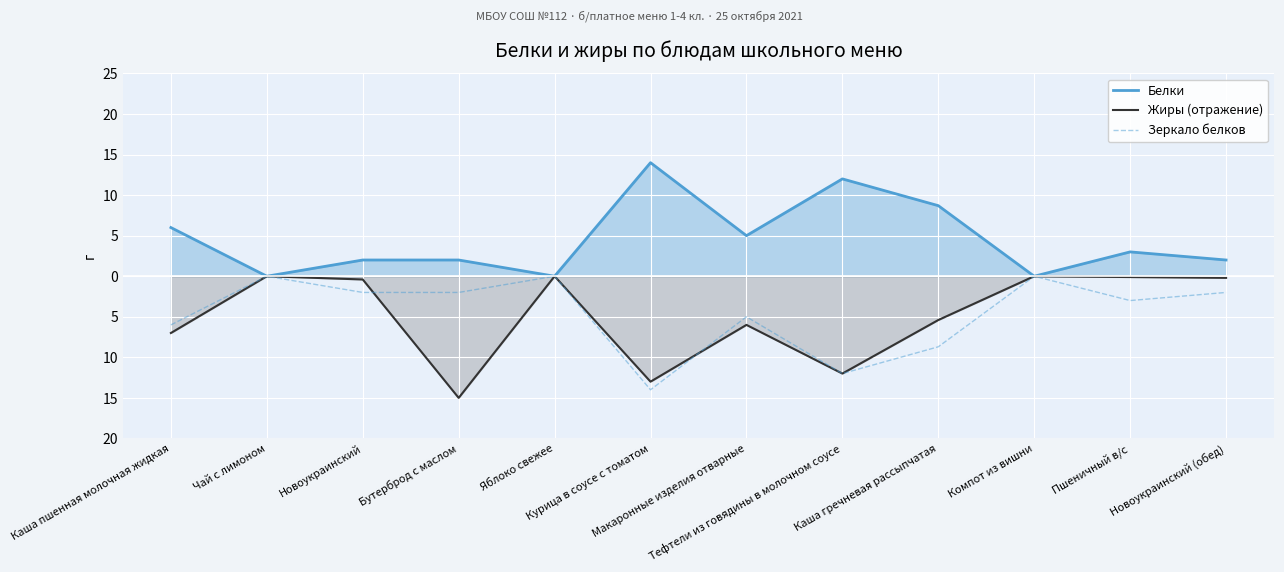

List the series in order of their peak value, highest first.

Белки, Жиры (отражение), Зеркало белков